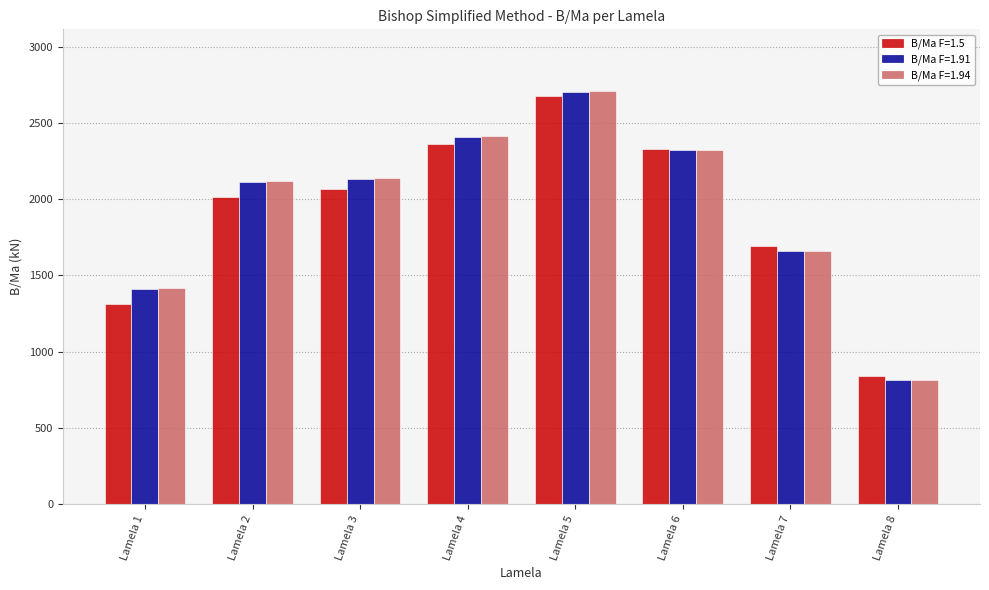

What is the value of the B/Ma F=1.91 bar at the 2nd from the left?

2112.4